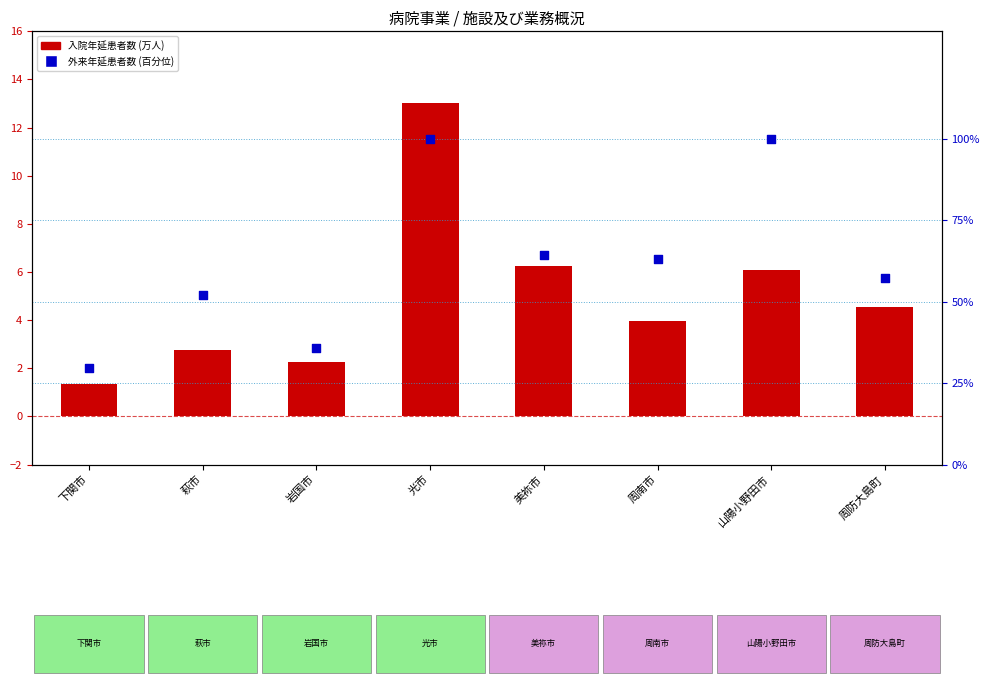

At how many categories does at least one series exceed 18?

8